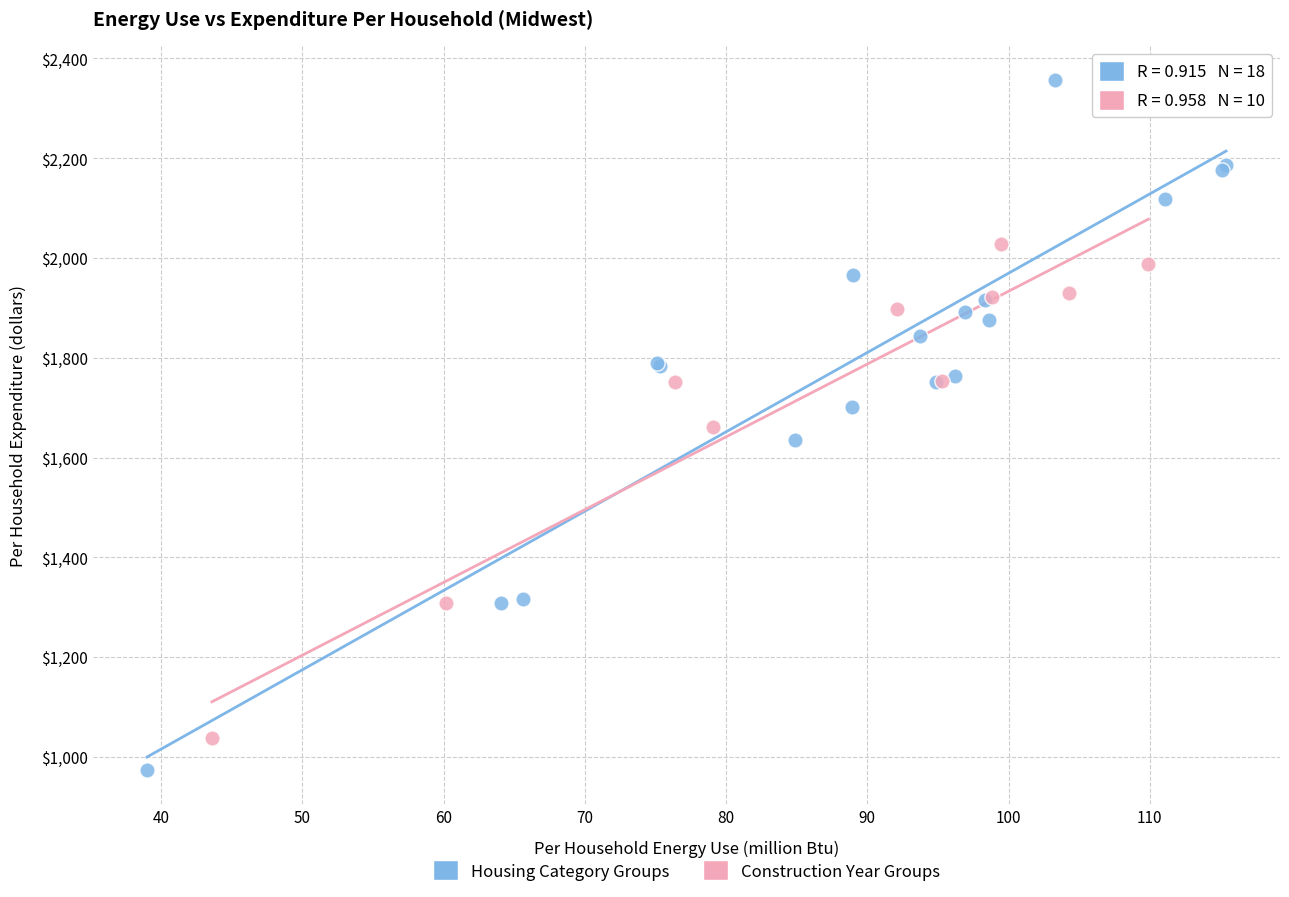

Which series contains the lowest Y value?

Housing Category Groups